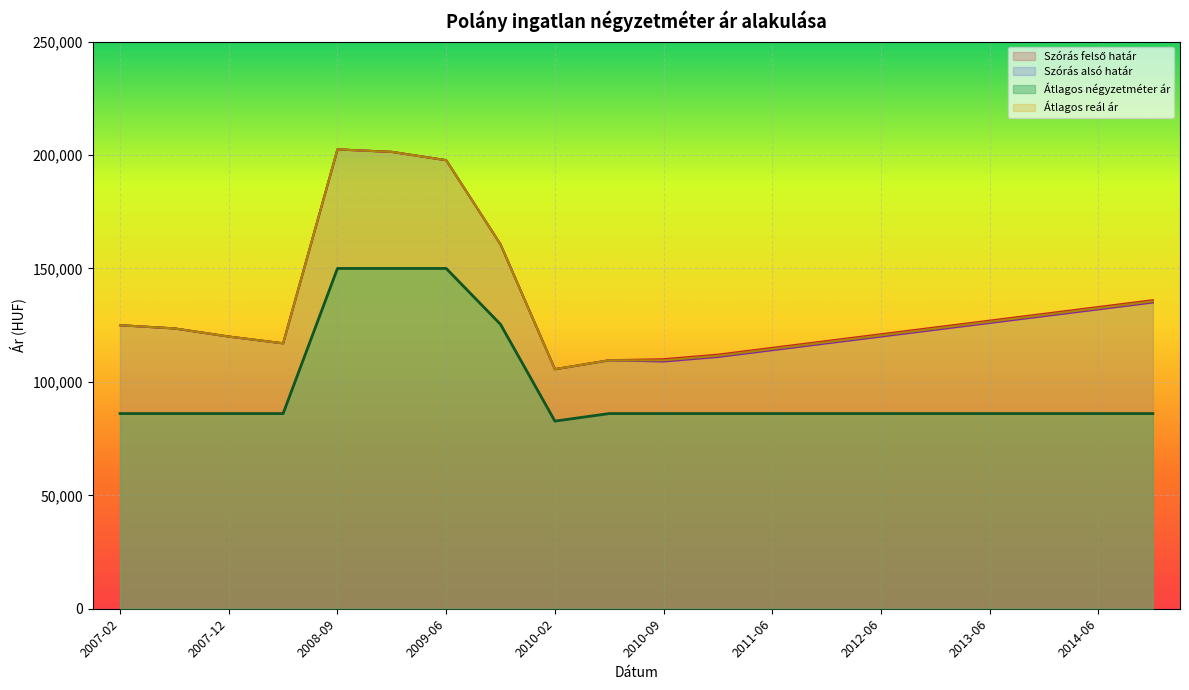

Reading left to right, transcribe all the data shown in this chart.

Szórás felső határ: 2007-02=124984	2007-06=123564	2007-12=119981	2008-06=116995	2008-09=202486	2008-12=201380	2009-06=197721	2009-12=160588	2010-02=105588	2010-05=109523	2010-09=110000	2011-01=112000	2011-06=115000	2011-12=118000	2012-06=121000	2012-12=124000	2013-06=127000	2013-12=130000	2014-06=133000	2014-12=136000
Szórás alsó határ: 2007-02=124984	2007-06=123564	2007-12=119981	2008-06=116995	2008-09=202486	2008-12=201380	2009-06=197721	2009-12=160588	2010-02=105588	2010-05=109523	2010-09=109000	2011-01=111000	2011-06=114000	2011-12=117000	2012-06=120000	2012-12=123000	2013-06=126000	2013-12=129000	2014-06=132000	2014-12=135000
Átlagos négyzetméter ár: 2007-02=86034	2007-06=86034	2007-12=86034	2008-06=86034	2008-09=150000	2008-12=150000	2009-06=150000	2009-12=125349	2010-02=82705	2010-05=86034	2010-09=86034	2011-01=86034	2011-06=86034	2011-12=86034	2012-06=86034	2012-12=86034	2013-06=86034	2013-12=86034	2014-06=86034	2014-12=86034
Átlagos reál ár: 2007-02=124984	2007-06=123564	2007-12=119981	2008-06=116995	2008-09=202486	2008-12=201380	2009-06=197721	2009-12=160588	2010-02=105588	2010-05=109523	2010-09=109500	2011-01=111500	2011-06=114500	2011-12=117500	2012-06=120500	2012-12=123500	2013-06=126500	2013-12=129500	2014-06=132500	2014-12=135500